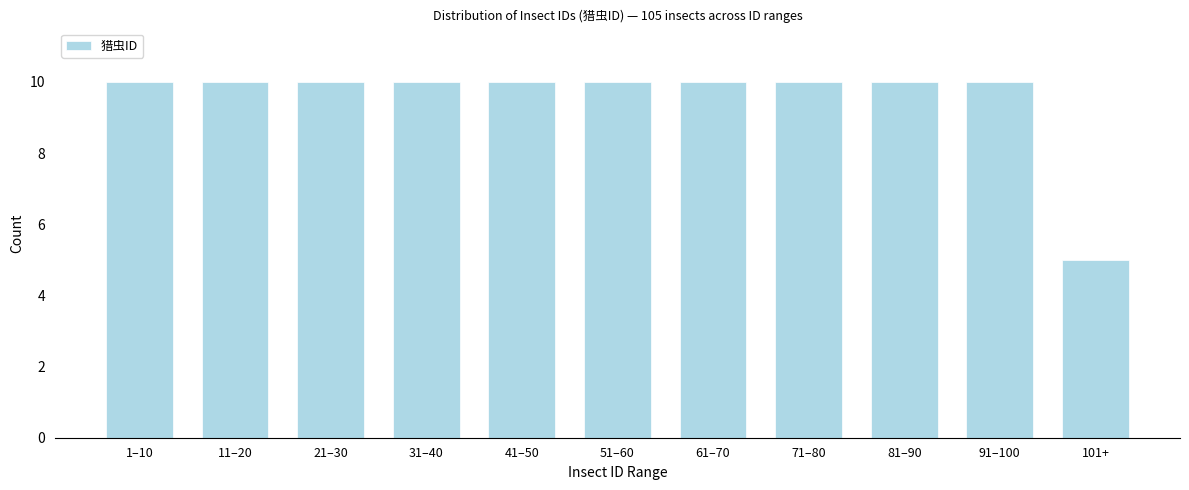

Reading right to left, transcribe all the data shown in this chart.

101+=5	91–100=10	81–90=10	71–80=10	61–70=10	51–60=10	41–50=10	31–40=10	21–30=10	11–20=10	1–10=10